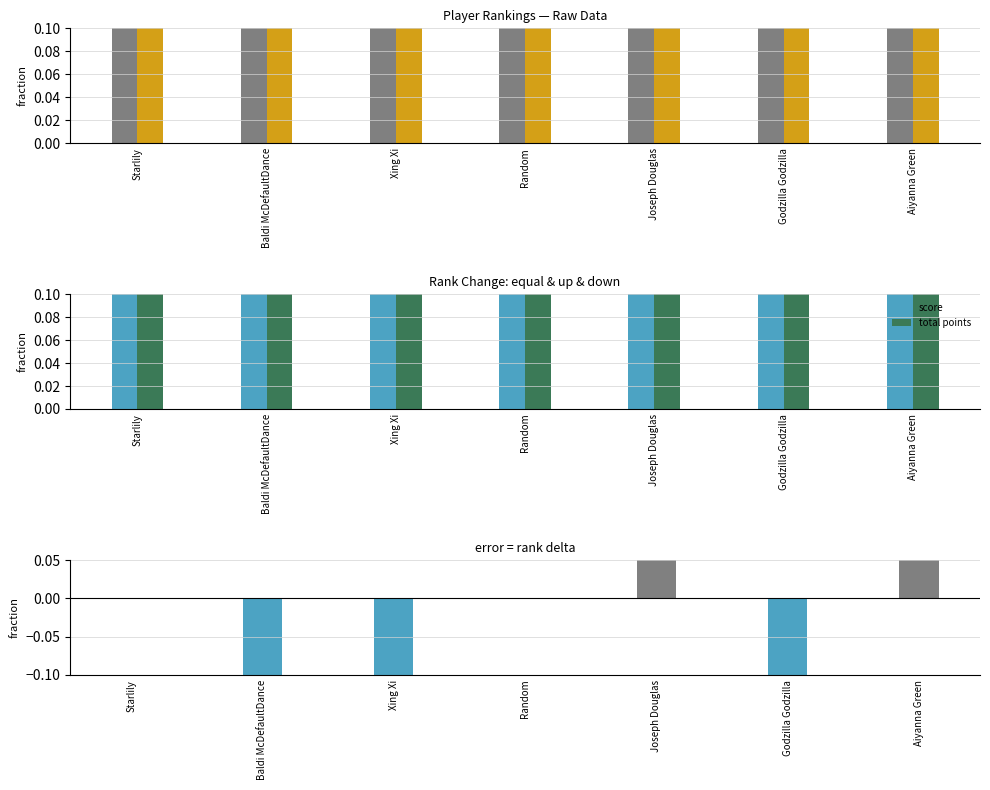

At which label does rank reach its peak?

Aiyanna Green